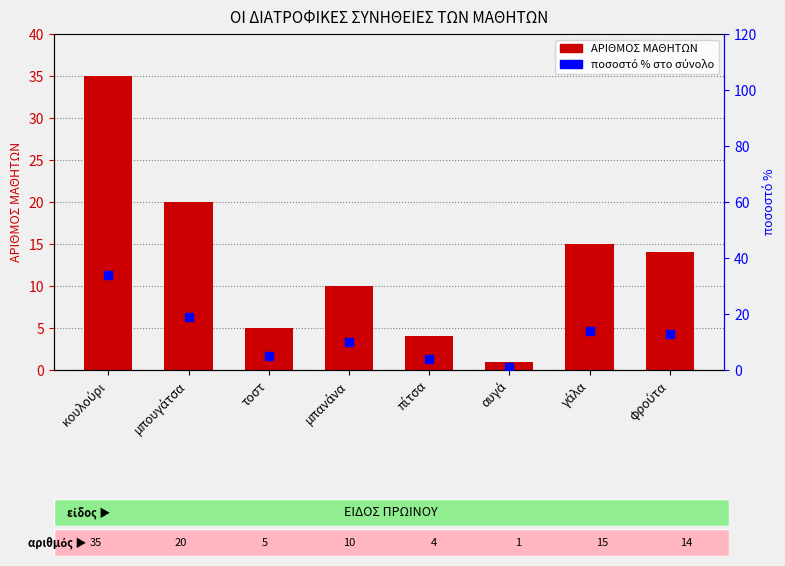

What are all the series names shown in the legend?

ΑΡΙΘΜΟΣ ΜΑΘΗΤΩΝ, ποσοστό %